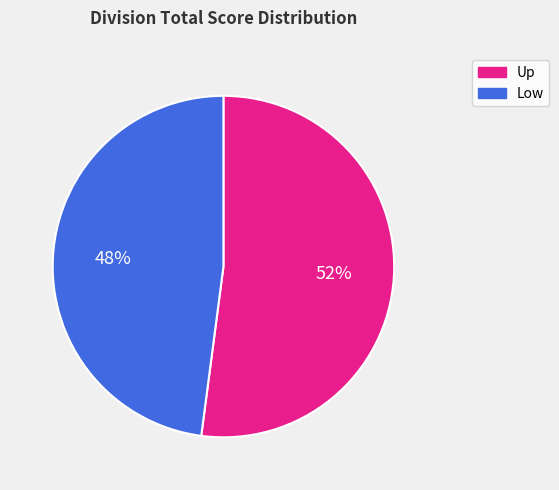

Count the number of slices in the pie.

2